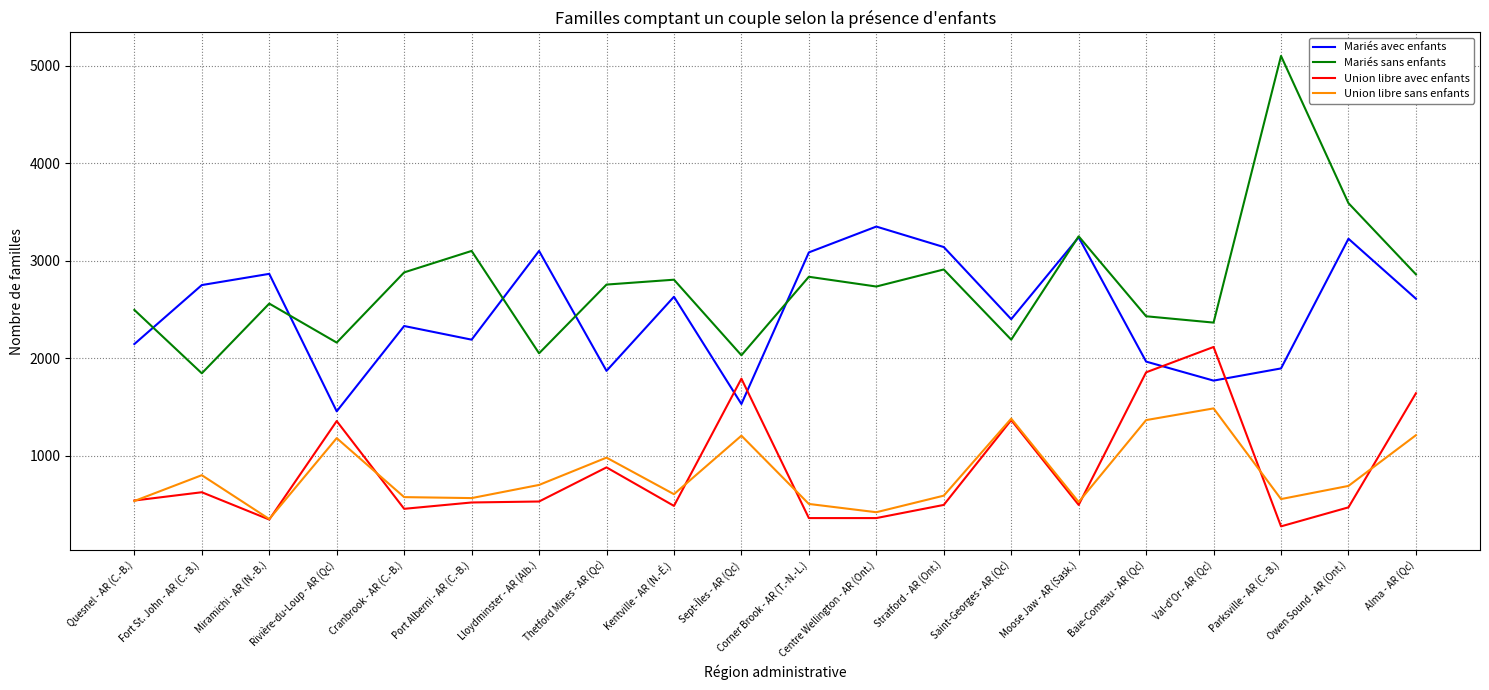

True or false: Mariés sans enfants and Union libre sans enfants cross at least once.

False